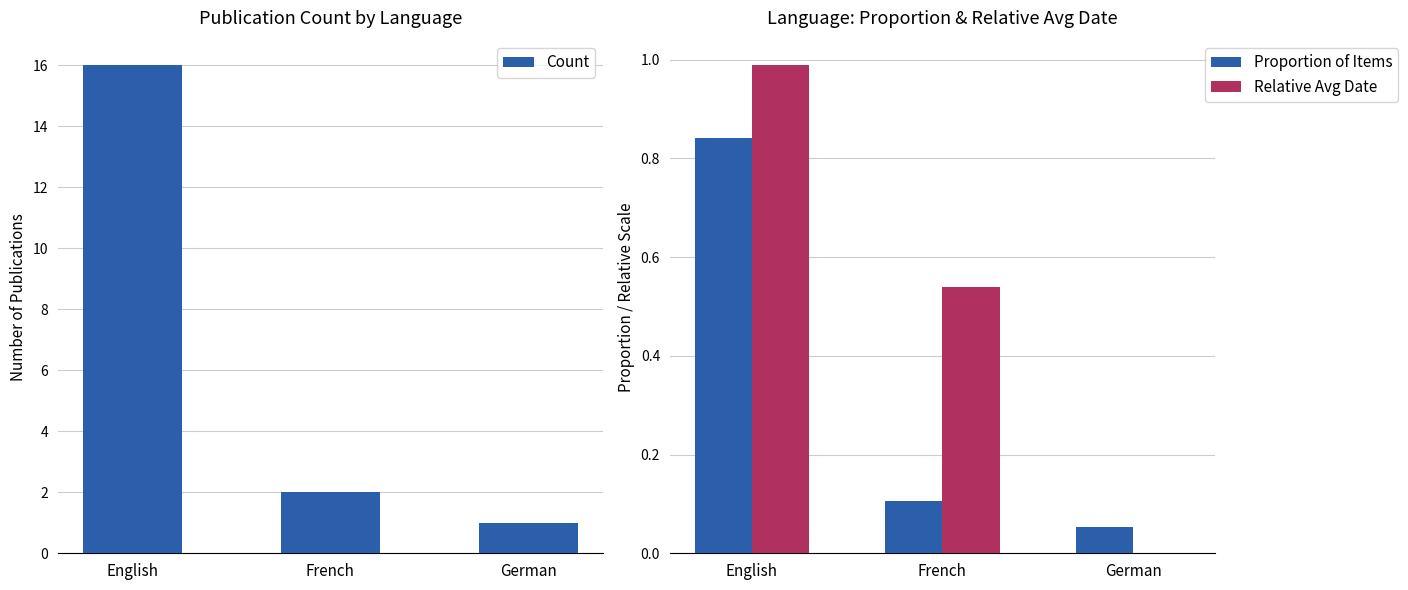

Reading left to right, transcribe all the data shown in this chart.

Count: 16.0	2.0	1.0
Proportion of Items: 0.8	0.1	0.1
Relative Avg Date: 1.0	0.5	0.0